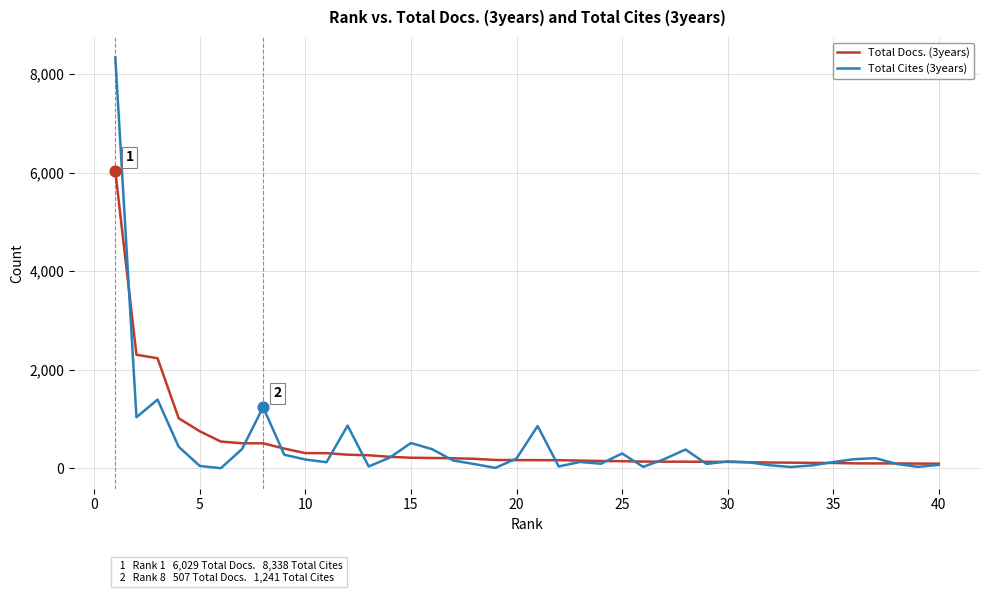

At how many categories does at least one series exceed 1451?

3